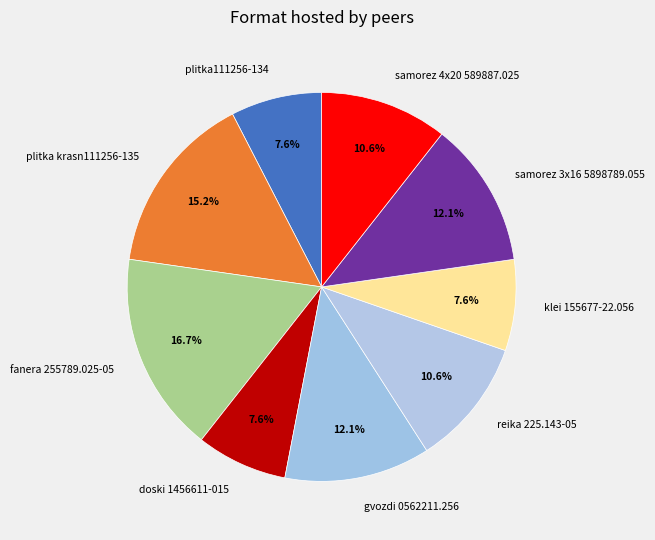

Combined, do gvozdi 0562211.256 and klei 155677-22.056 account for over 50%?

No